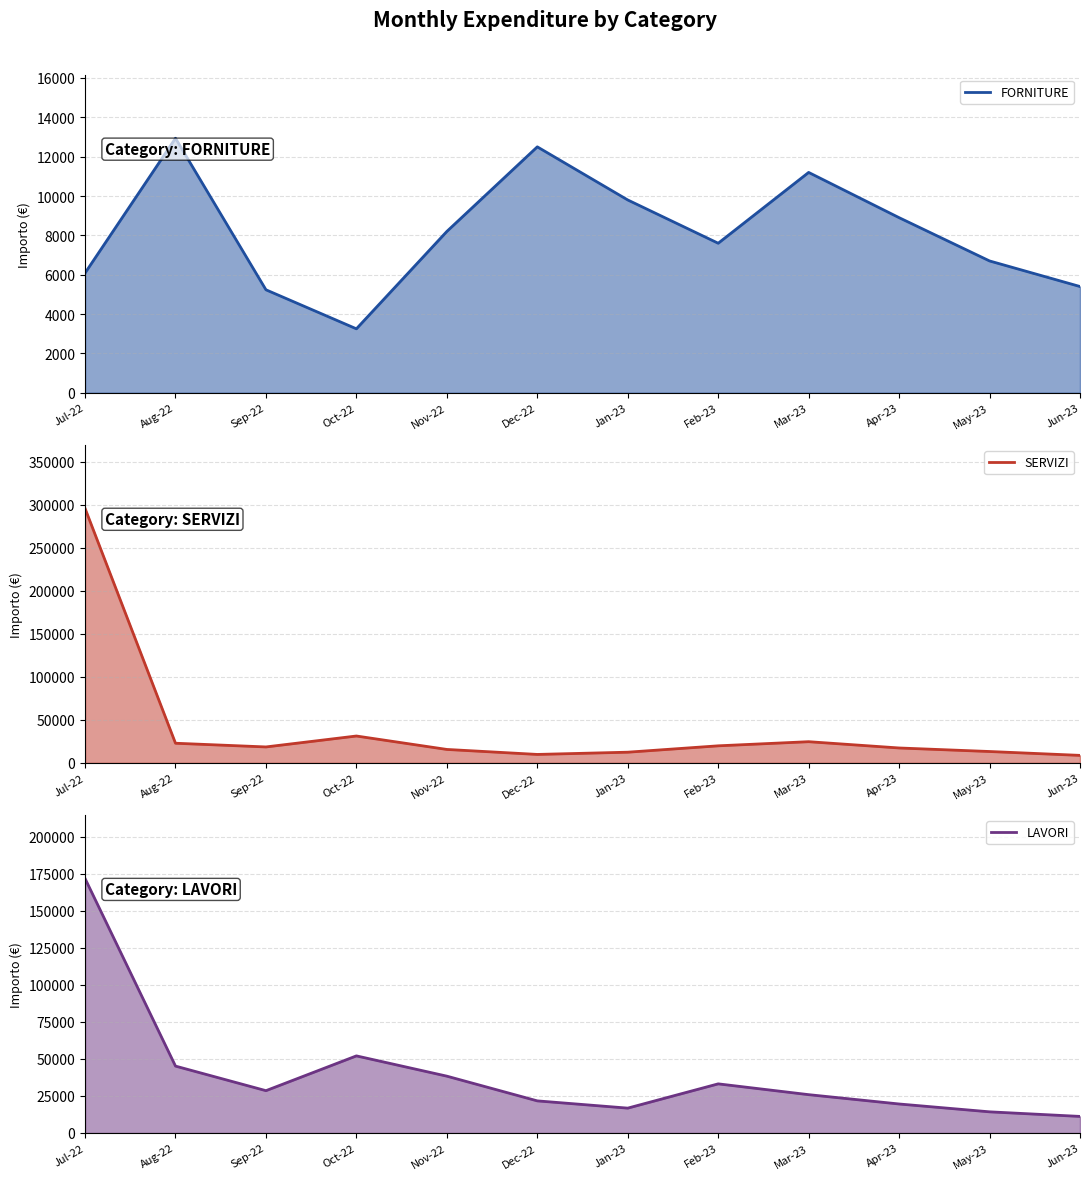

What is the label of the 10th point from the left?

Apr-23